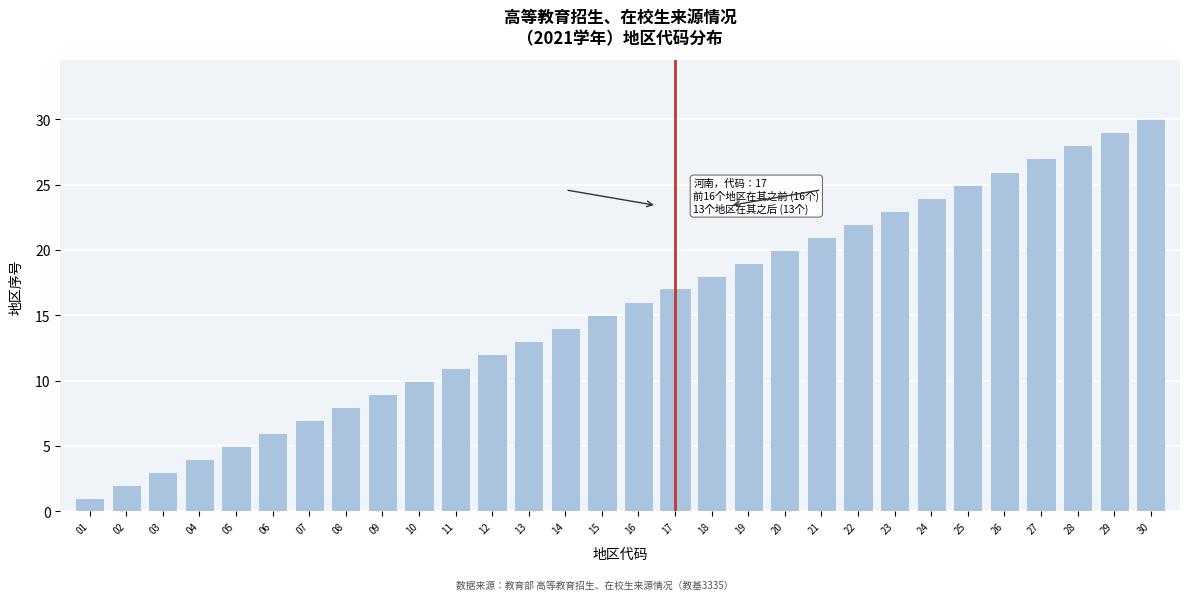

What is the change in value from 07 to 10?

+3